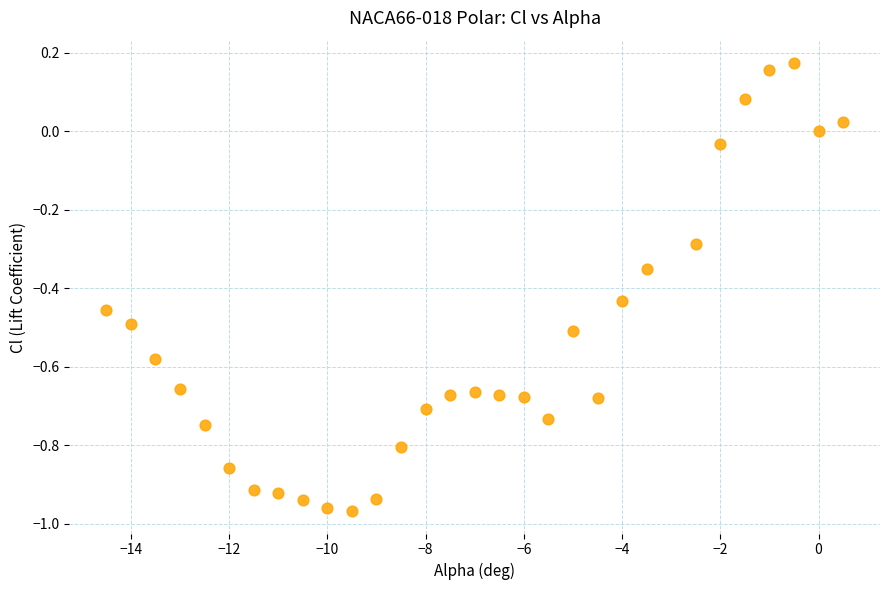

What is the range of Y values (max minus min)?

1.1